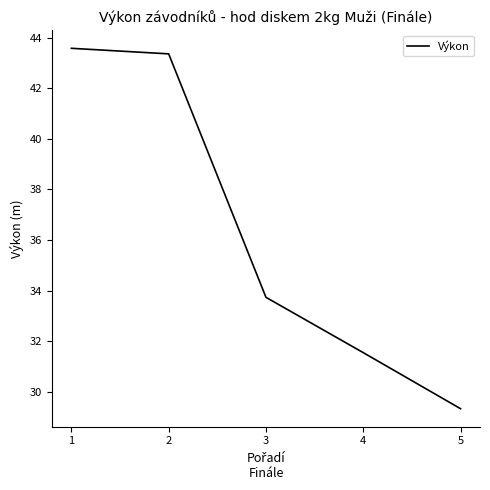

Where is the data nearest to the value 36?

3